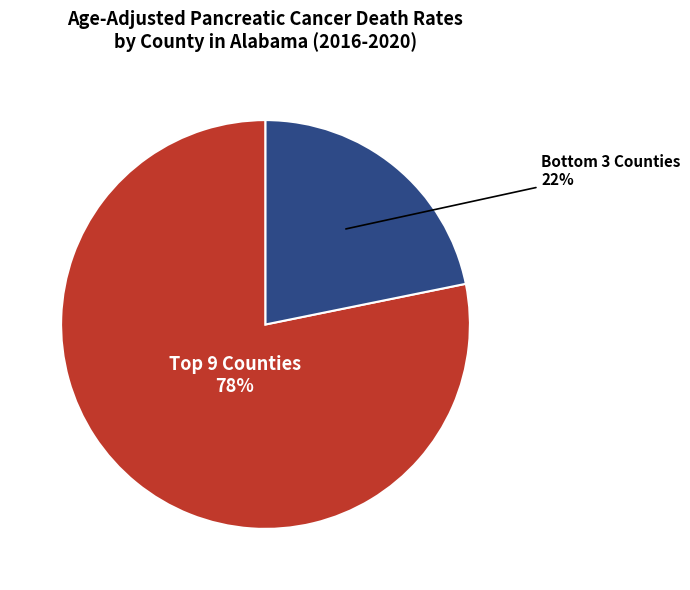

To the nearest percent, what is the difference between the largest and smallest slice percentages?

56%